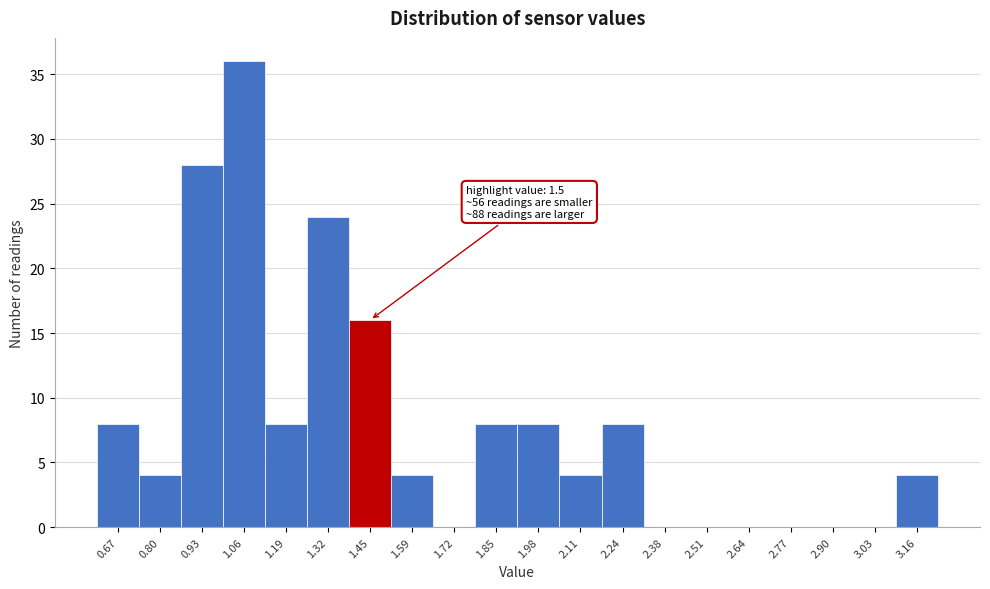

Which range on the x-axis has the tallest bar?

1.00 to 1.12